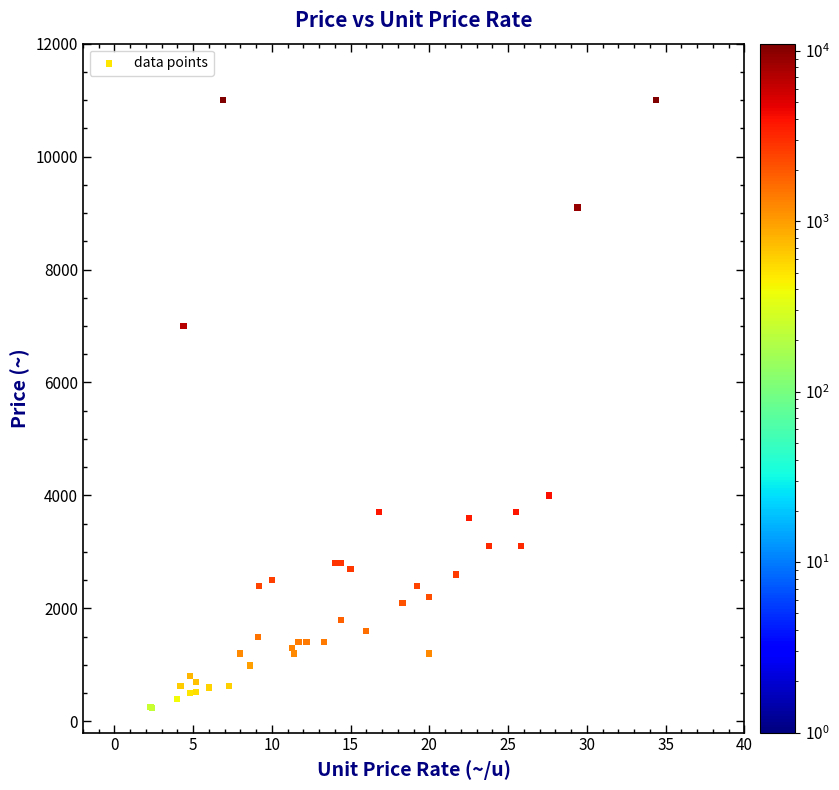

What Y value in the scatter plot is closest to 5615?

7000